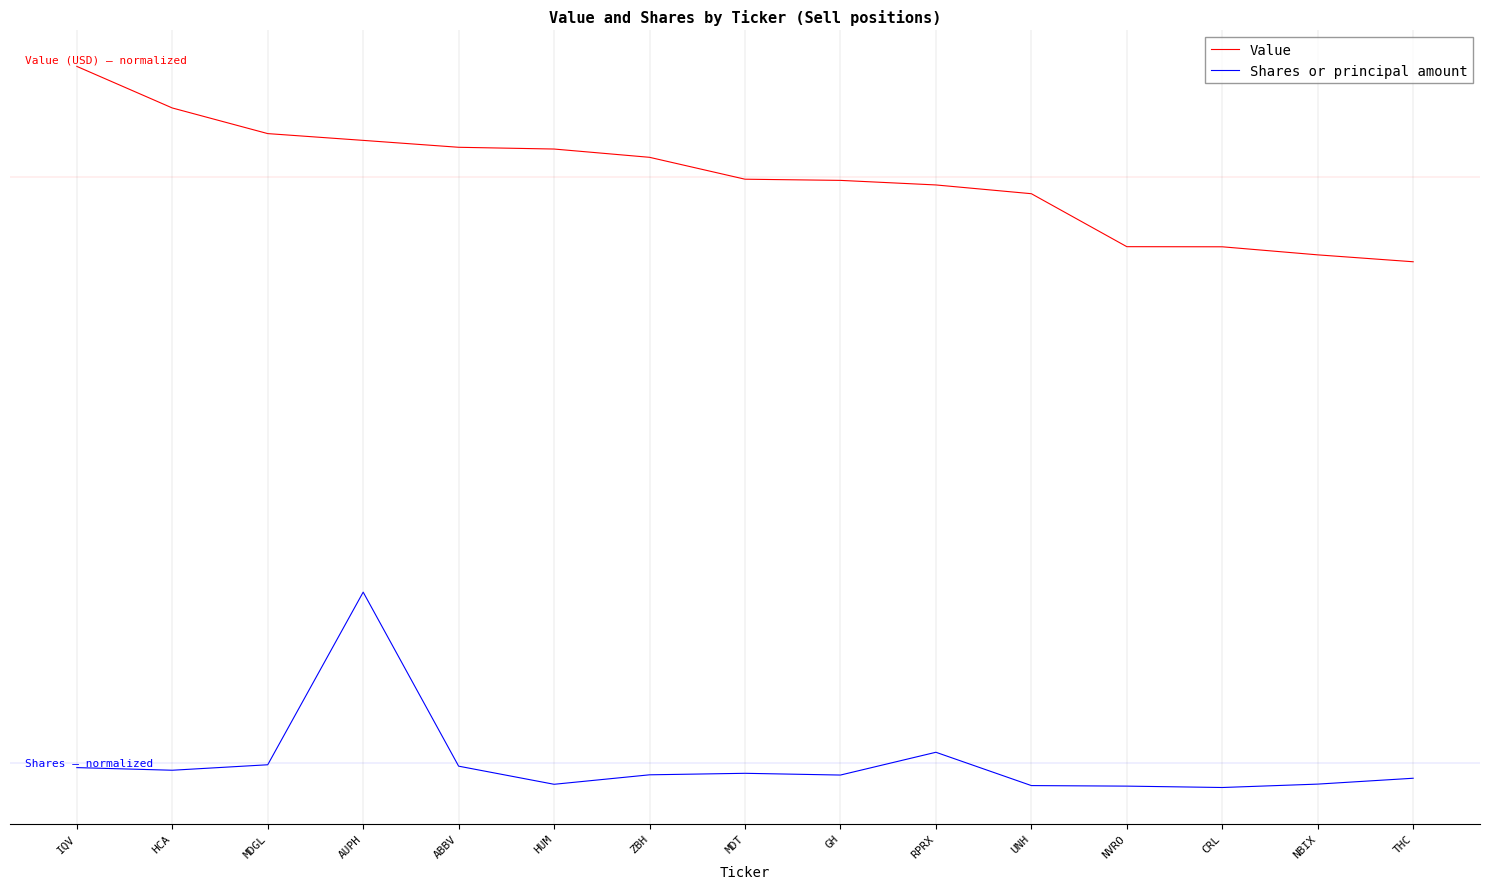

Read the Value value at IQV.

2.1